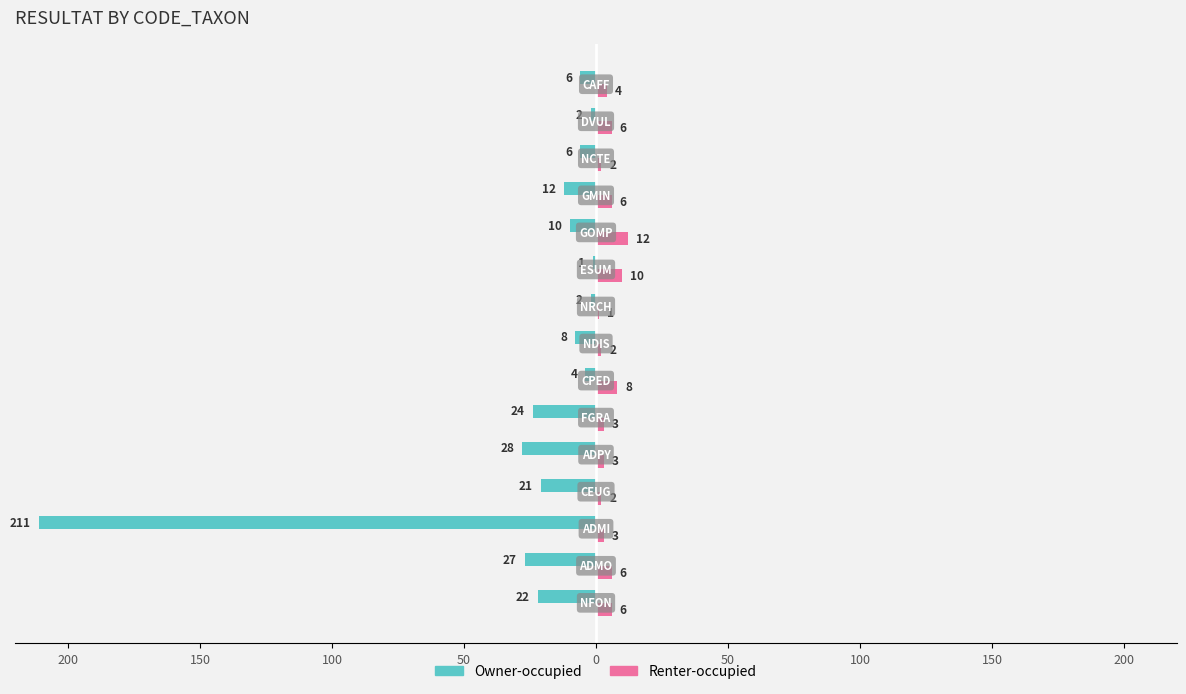

What are all the series names shown in the legend?

Owner-occupied, Renter-occupied